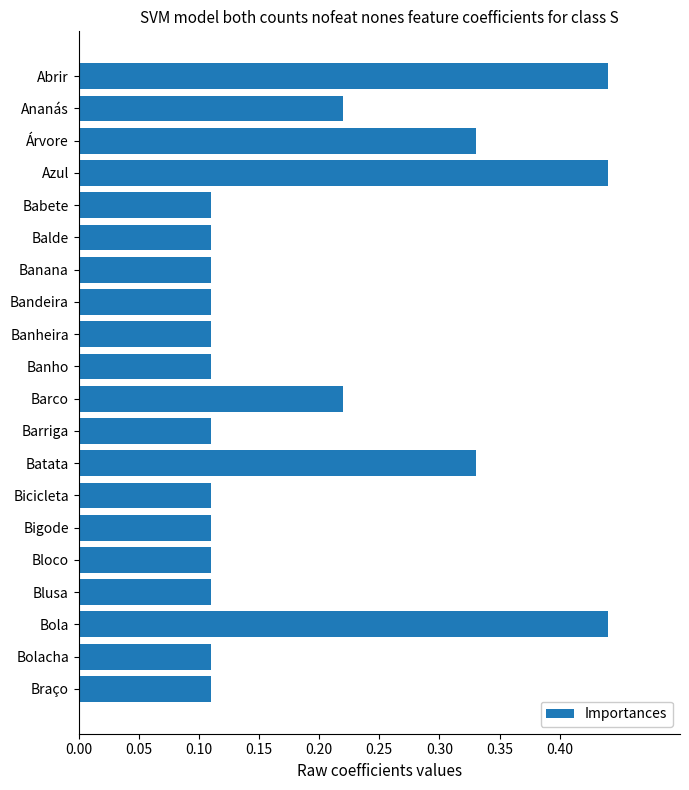

Which has a higher value, Braço or Bola?

Bola